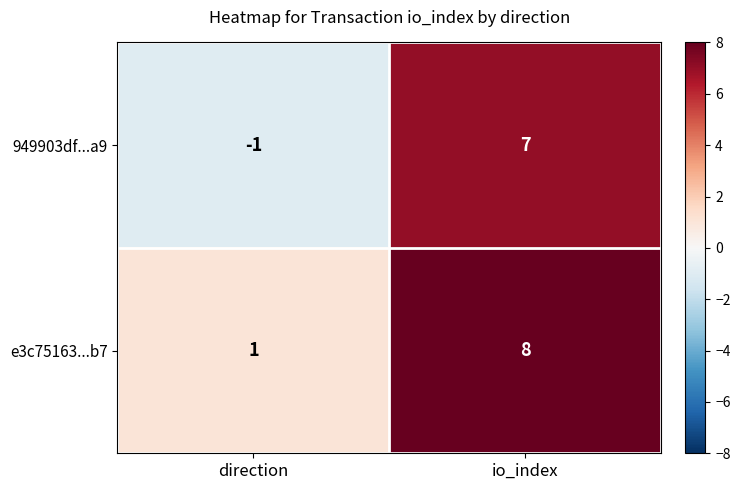

Reading right to left, what are all the values shown in this chart?

949903df...a9: io_index=7	direction=-1
e3c75163...b7: io_index=8	direction=1